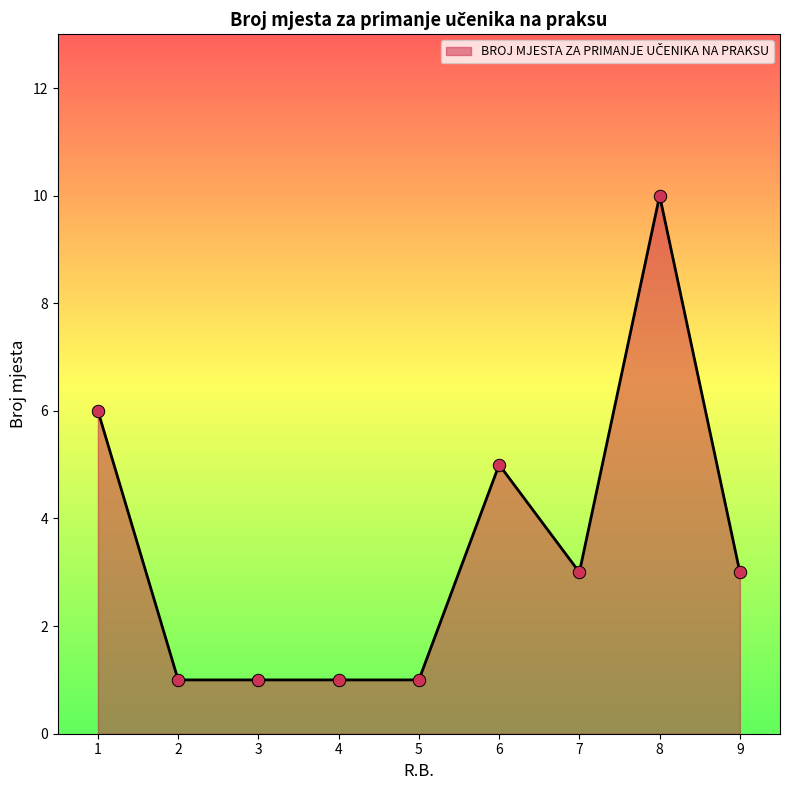

What is the change in value from 5 to 7?

+2